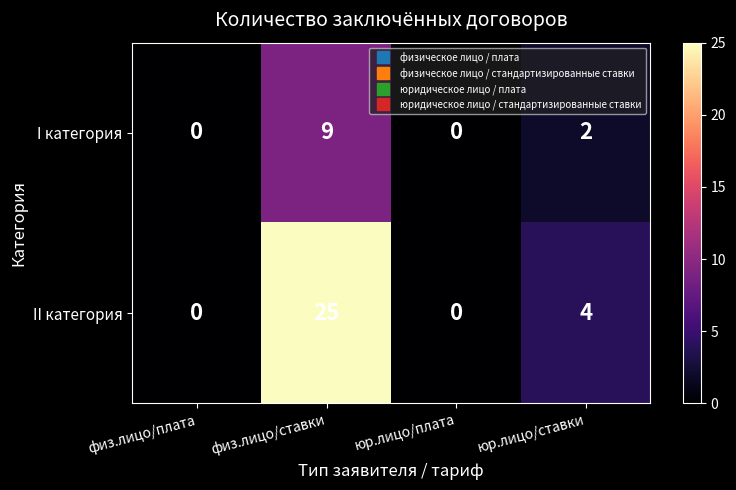

What is the greatest value displayed?

25